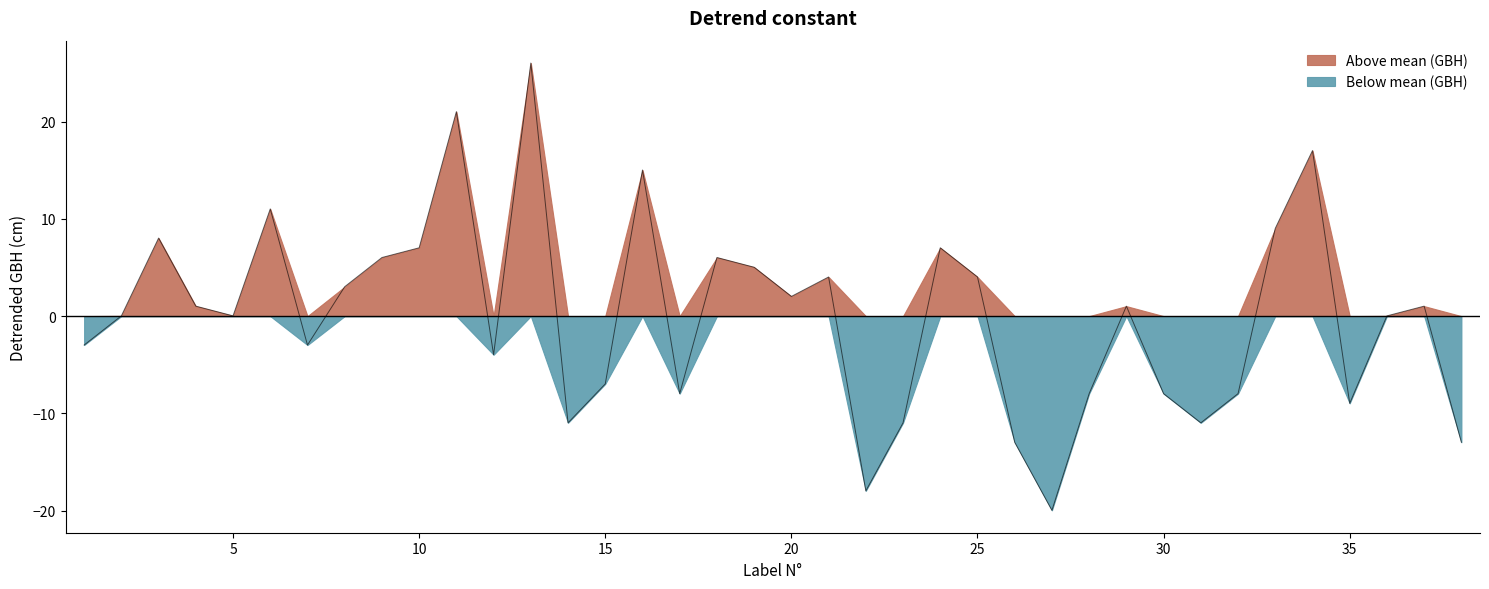

How many interior local peaks (higher than both neighbors) does the data have?

11